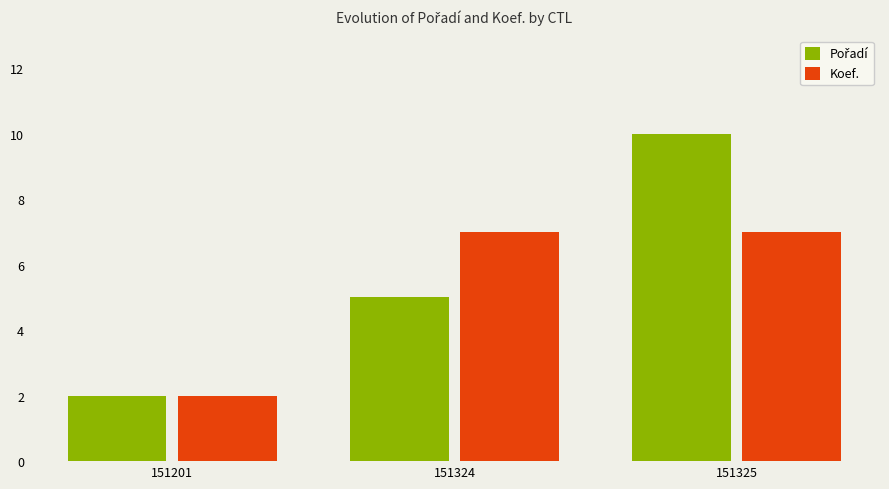

What is the maximum value shown in the chart?

10